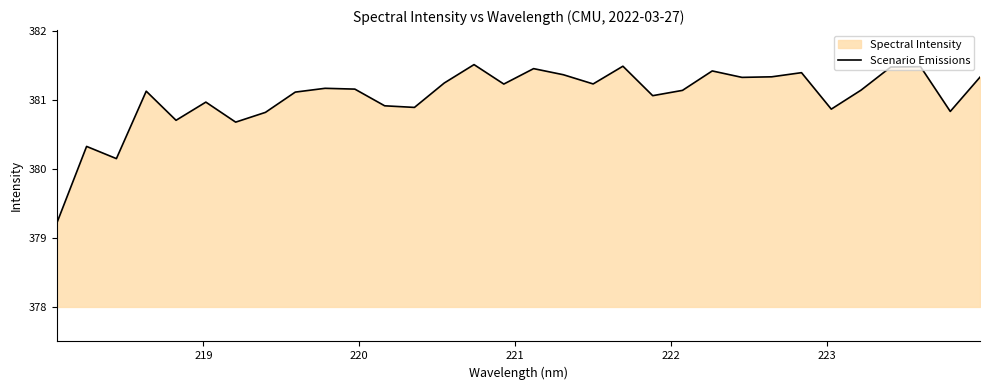

What is the smallest value displayed?

379.2